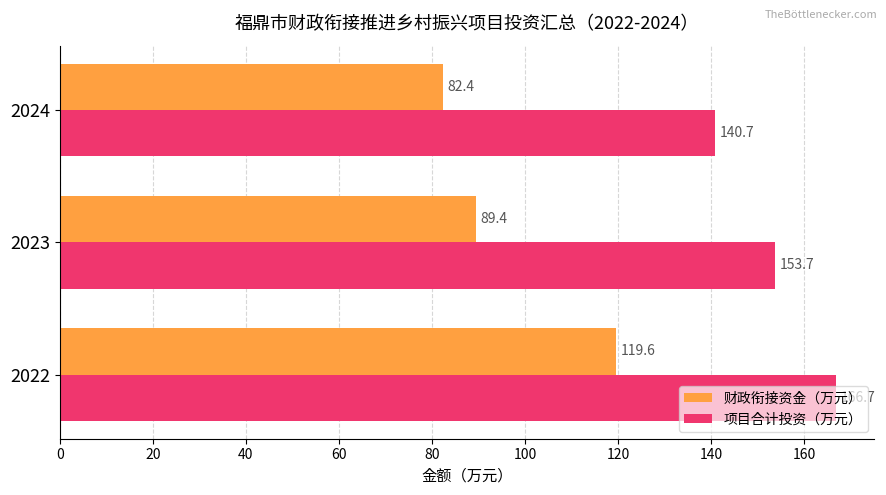

What is the average value of the 财政衔接资金（万元） series?

97.1